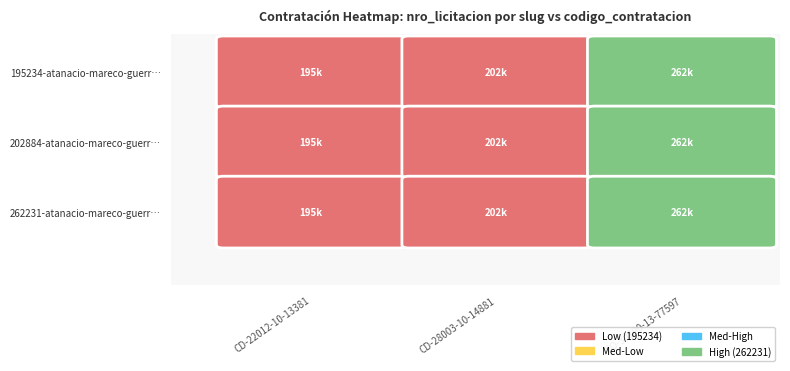

Is it true that 195234-atanacio-mareco-guerrero-1 equals 262231 at 2?

True